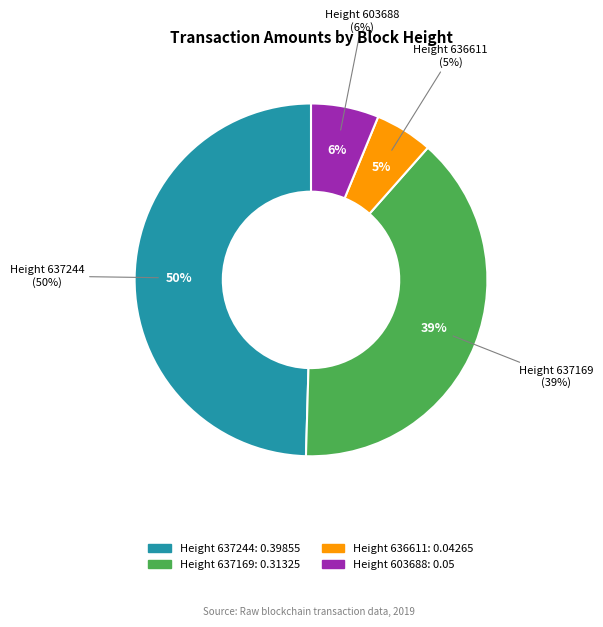

How many slices are in this pie chart?

4